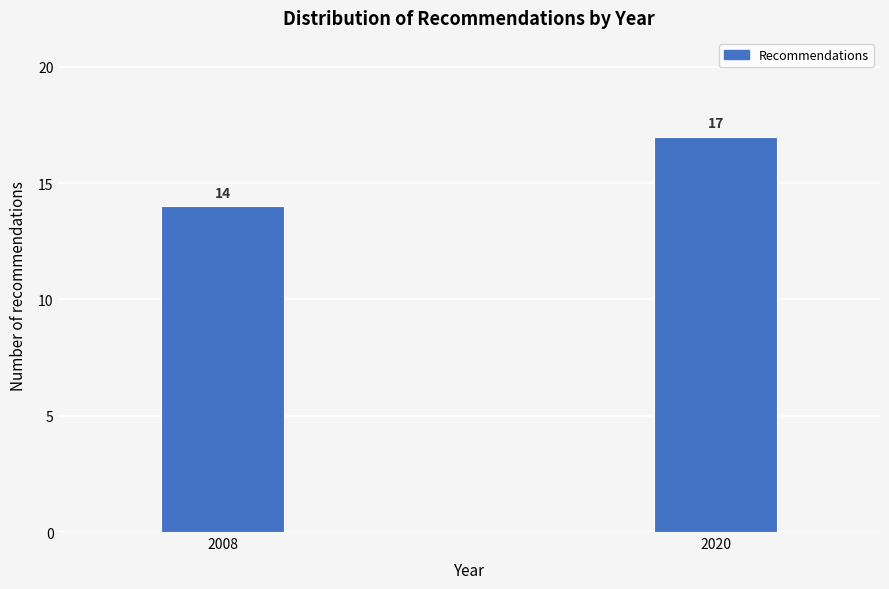

Reading left to right, extract all data points from this chart.

2008=14	2020=17